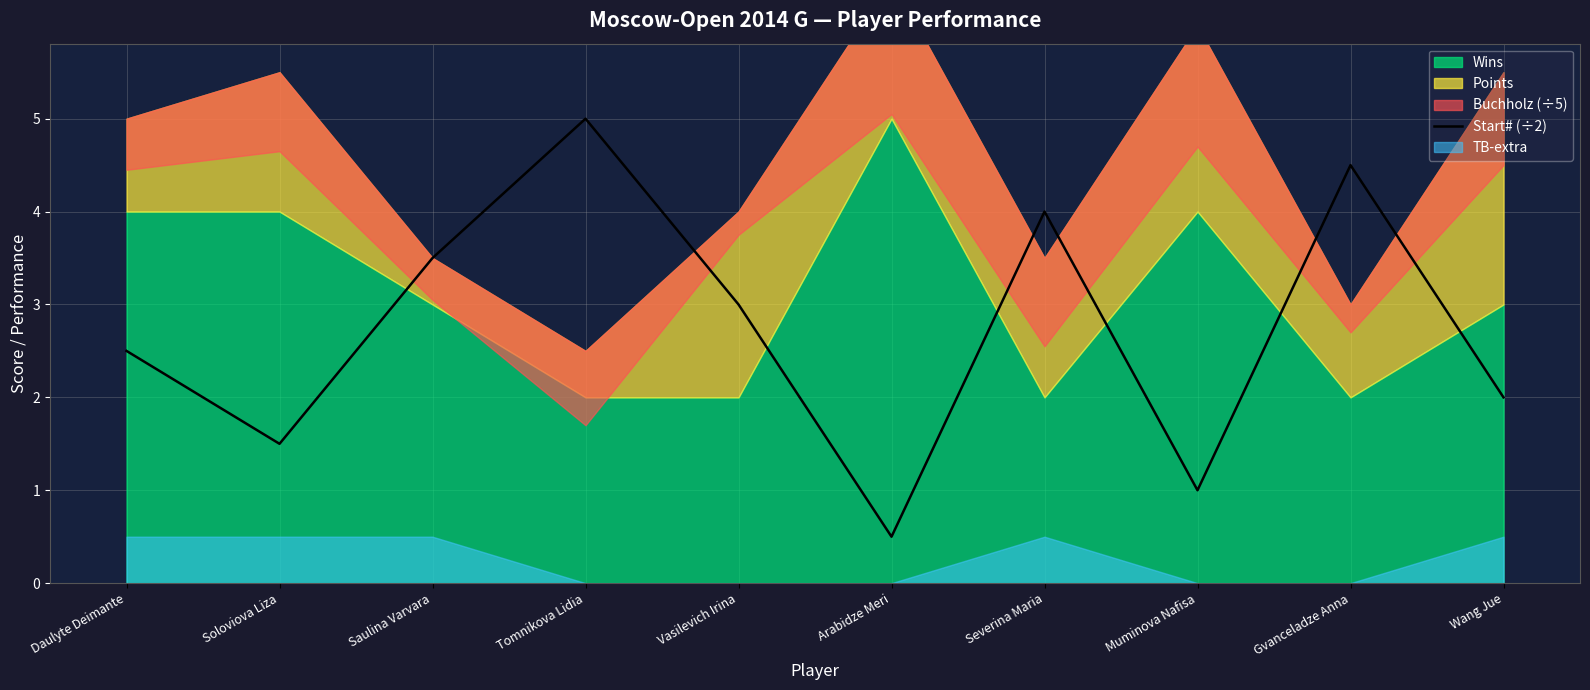

What is the highest value of the Start# (÷2) series?

5.0